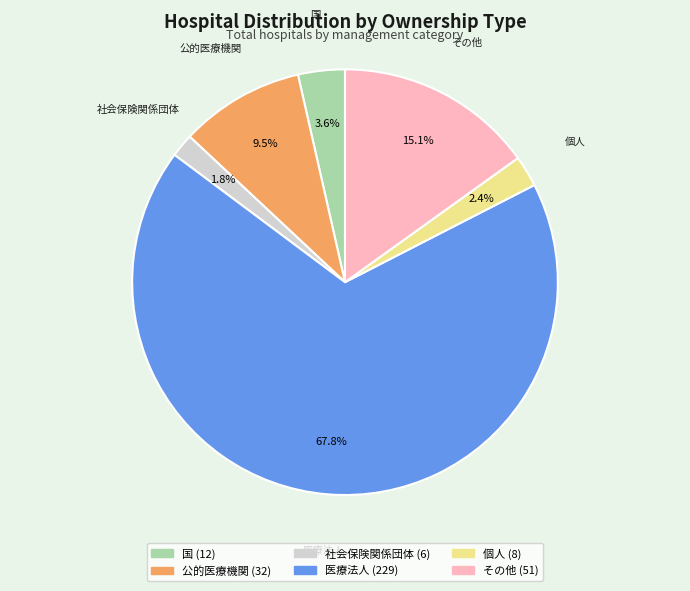

Is it true that 国 is 15% of the pie?

False